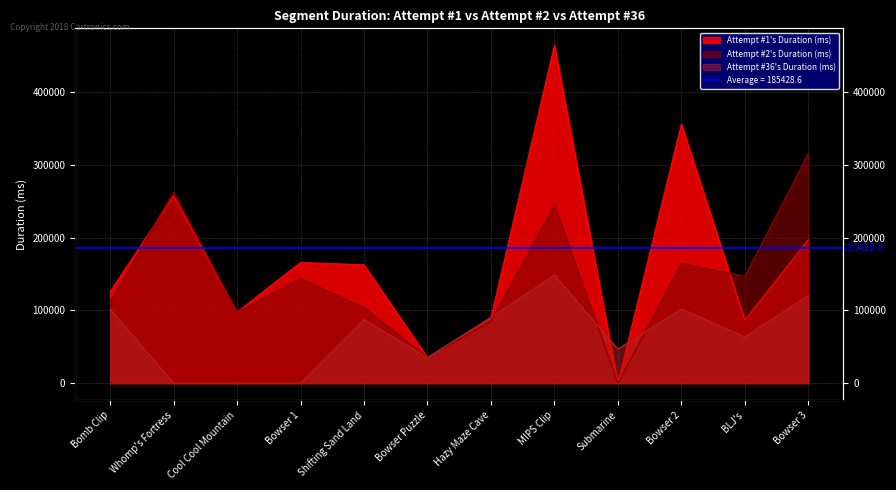

How many lines are shown in the chart?

3